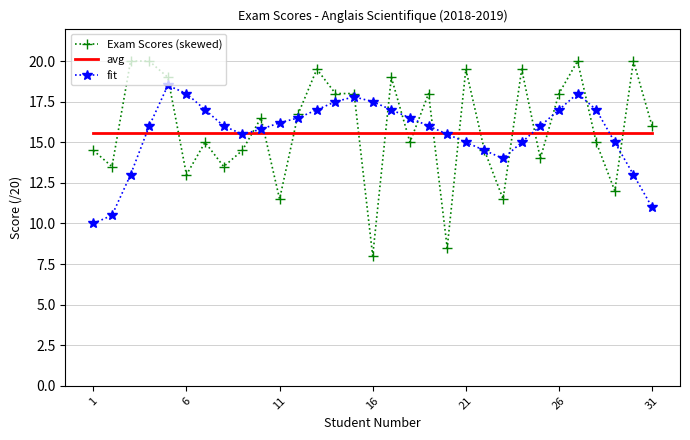

What is the maximum value for Exam Scores (skewed)?

20.0